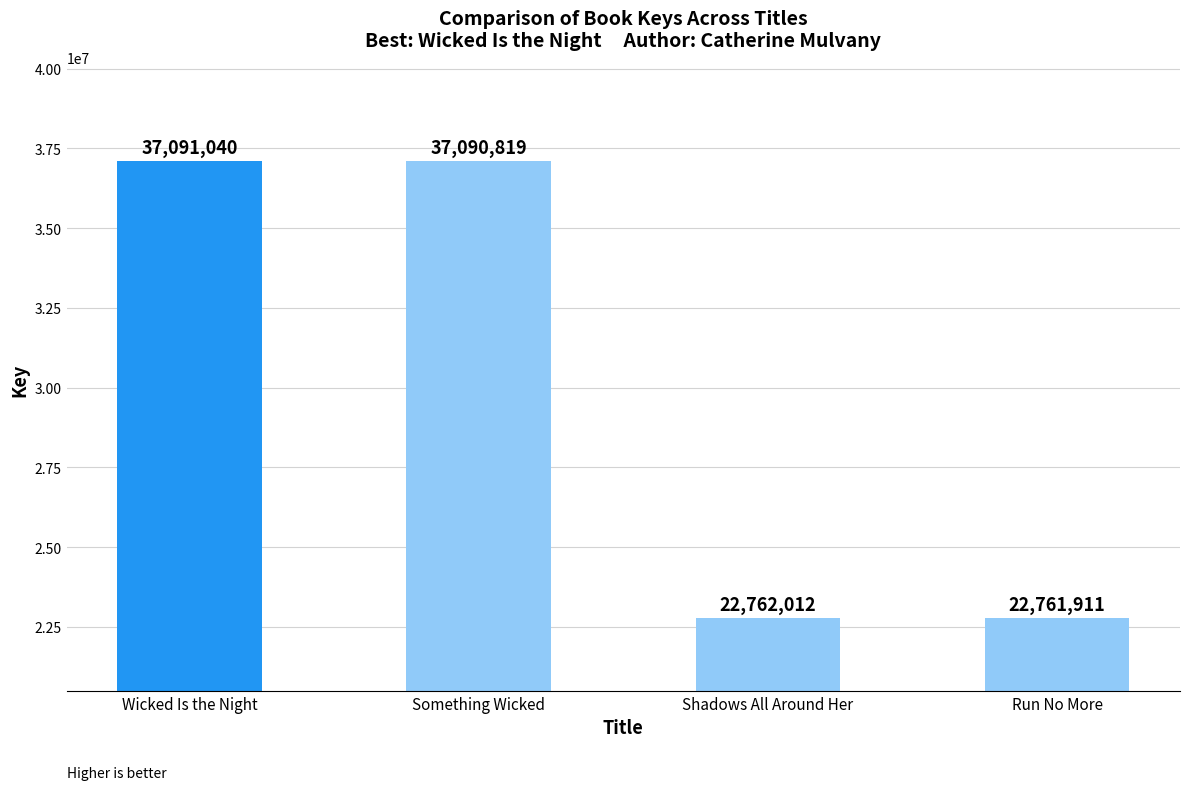

Is it true that the value at Run No More is 37888058?

False